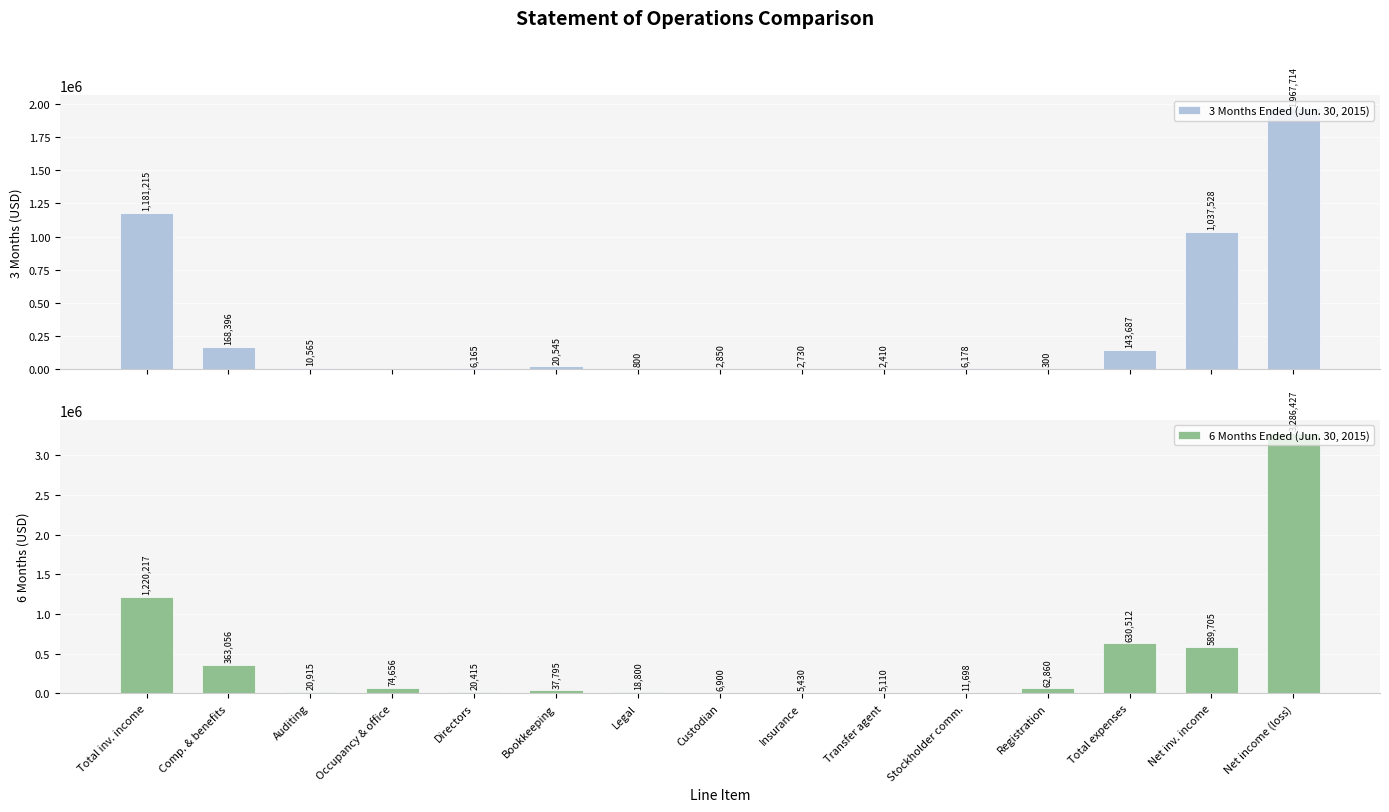

Are the bars grouped side by side (vs. stacked)?

Yes